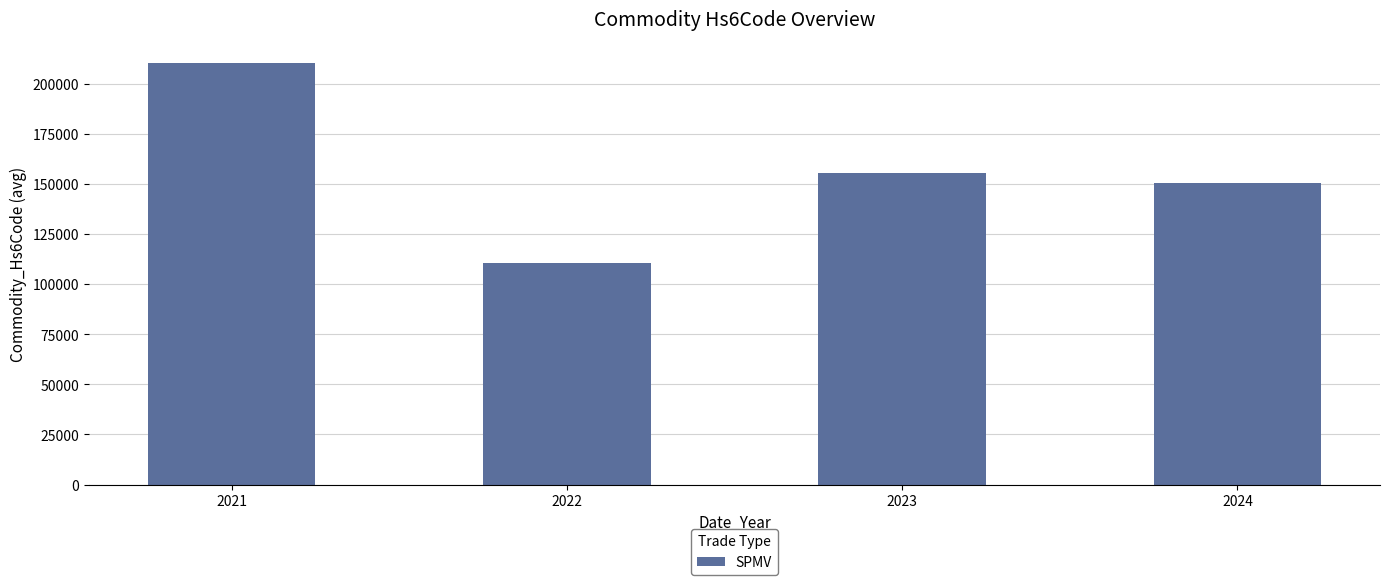

Where is the data nearest to the value 160515?

2023